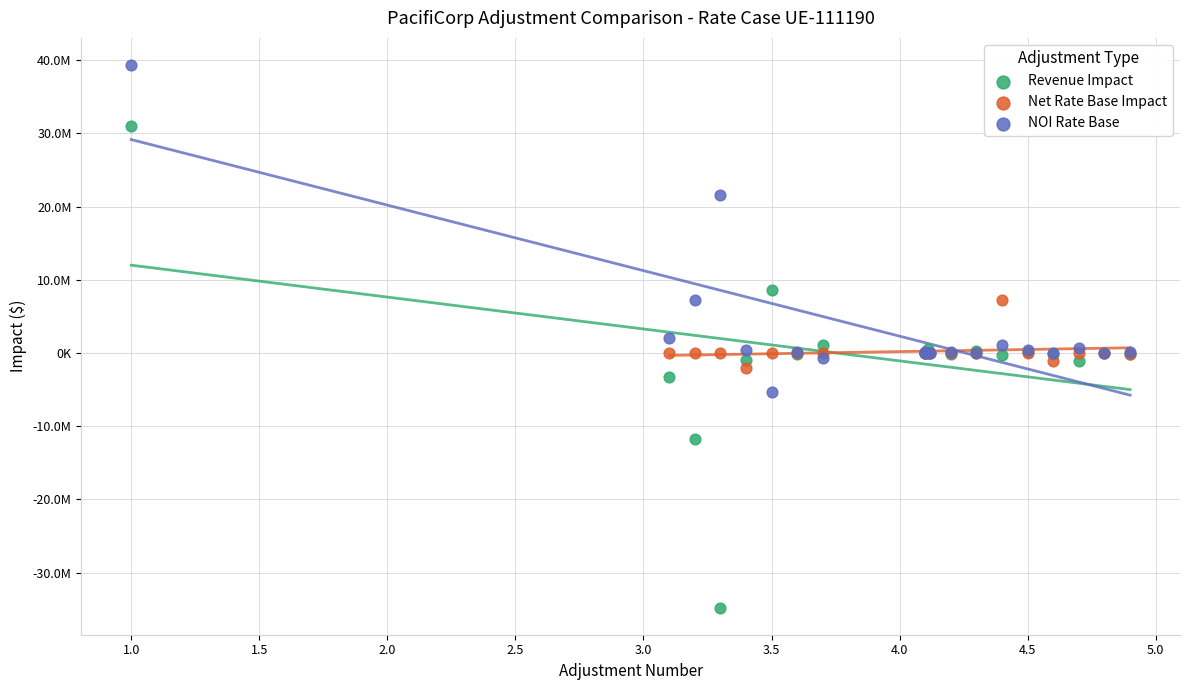

What are all the series names shown in the legend?

Revenue Impact, Net Rate Base Impact, NOI Rate Base